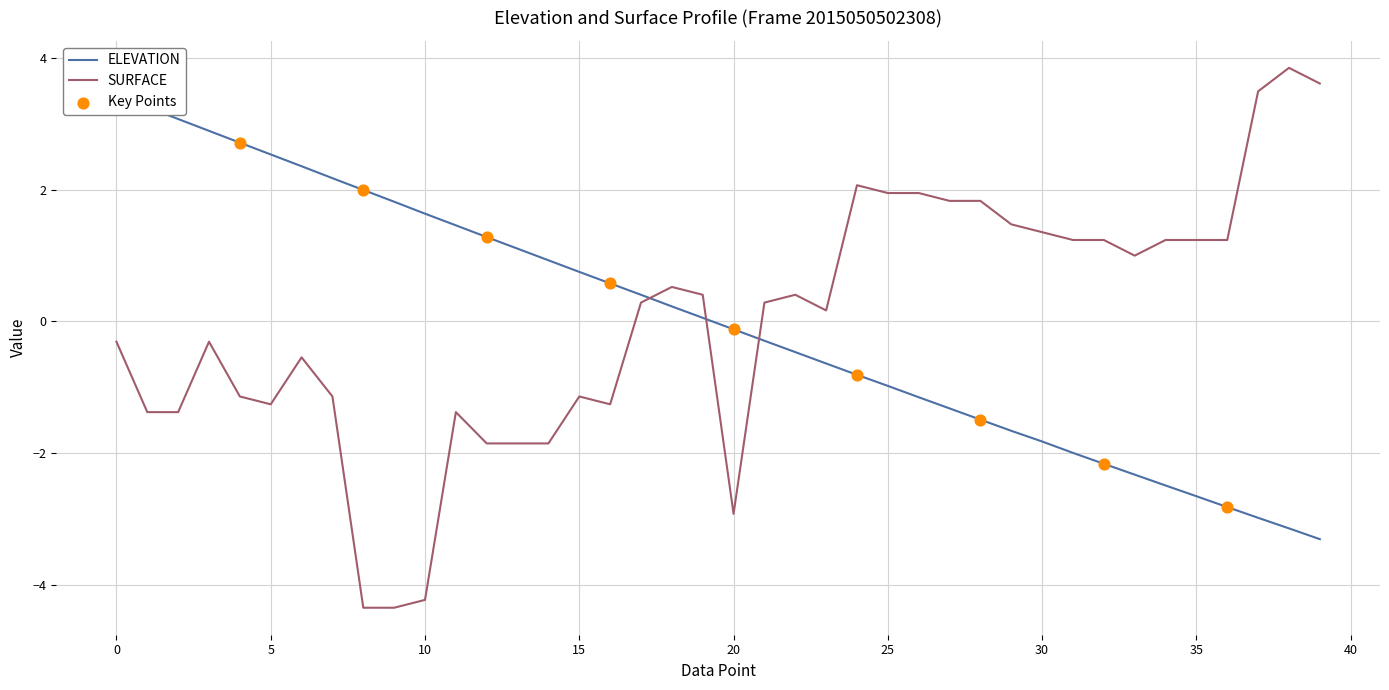

Is the value of ELEVATION at 33 greater than the value of SURFACE at 26?

No